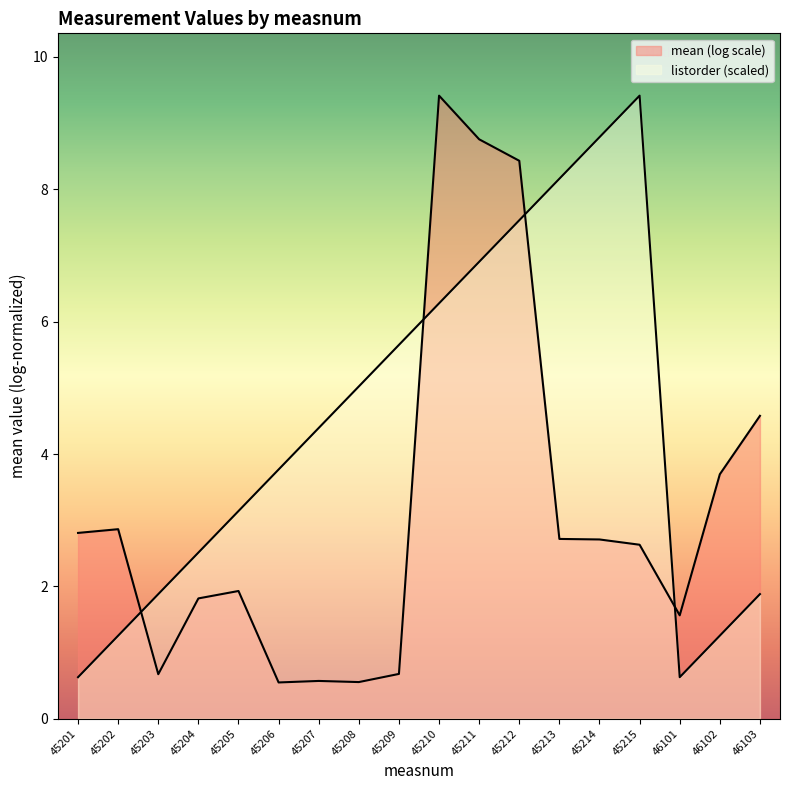

True or false: the data has more than 0 interior local peaks.

True